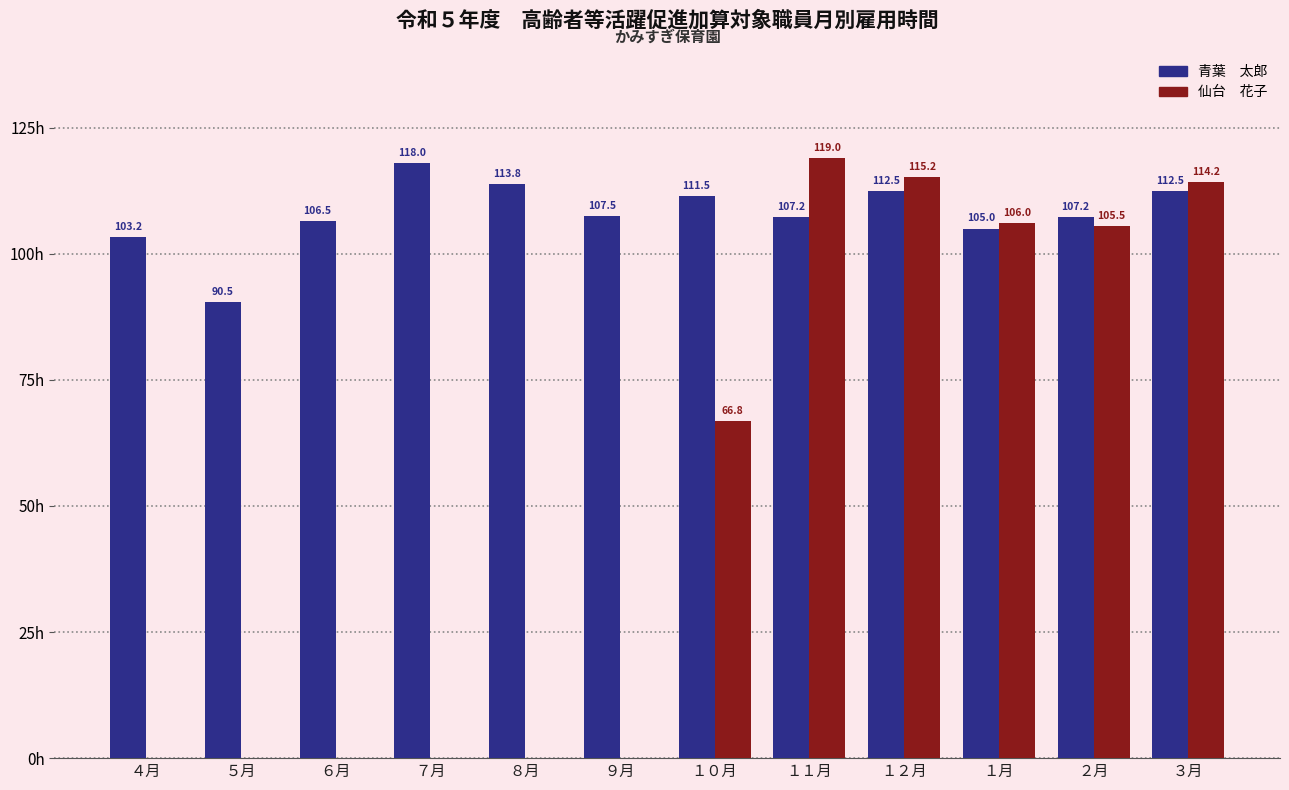

At which category does the chart reach its peak across all series?

１１月